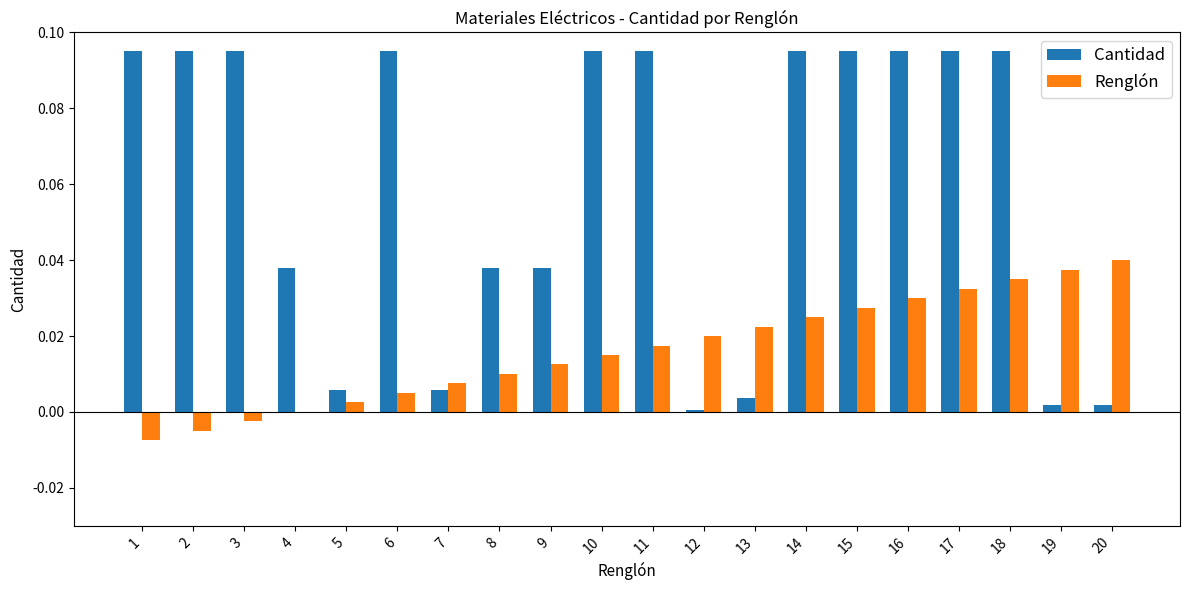

True or false: Renglón has a value of 0.0 at 20.

True